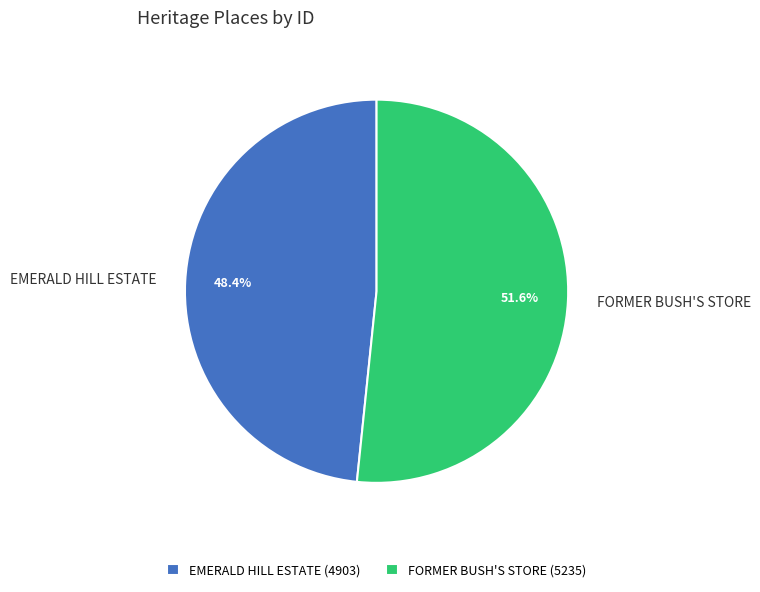

How many segments does this pie chart have?

2